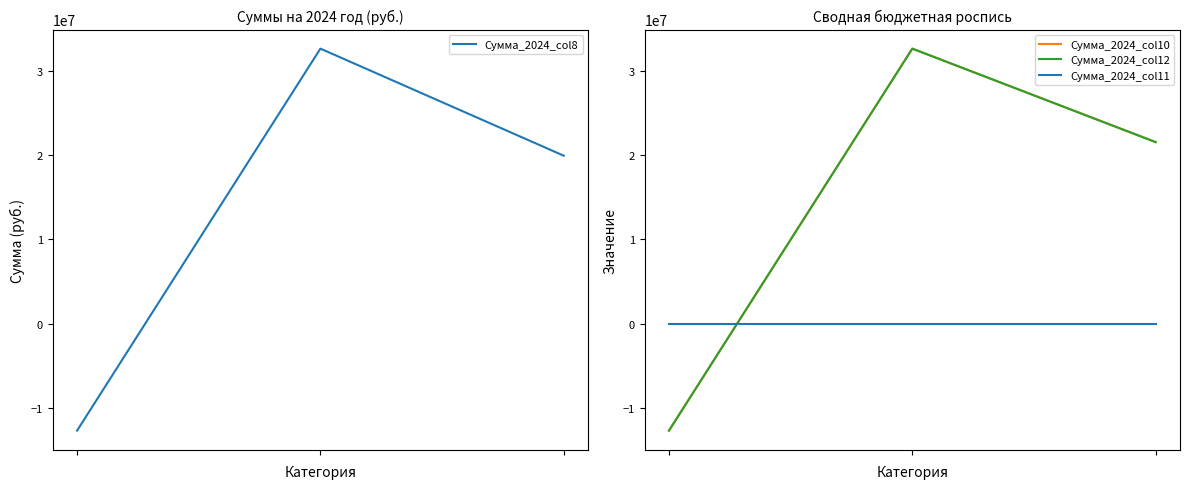

How many values in the Сумма_2024_col8 series exceed 19949284?

2